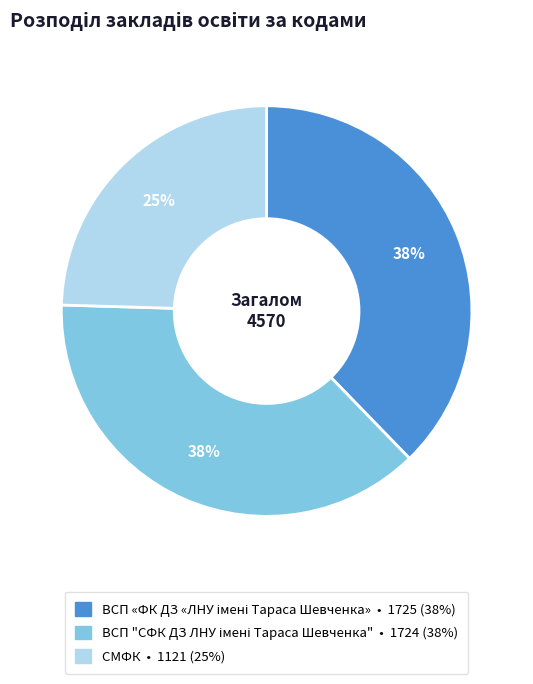

Which category has the smallest portion of the pie?

СМФК